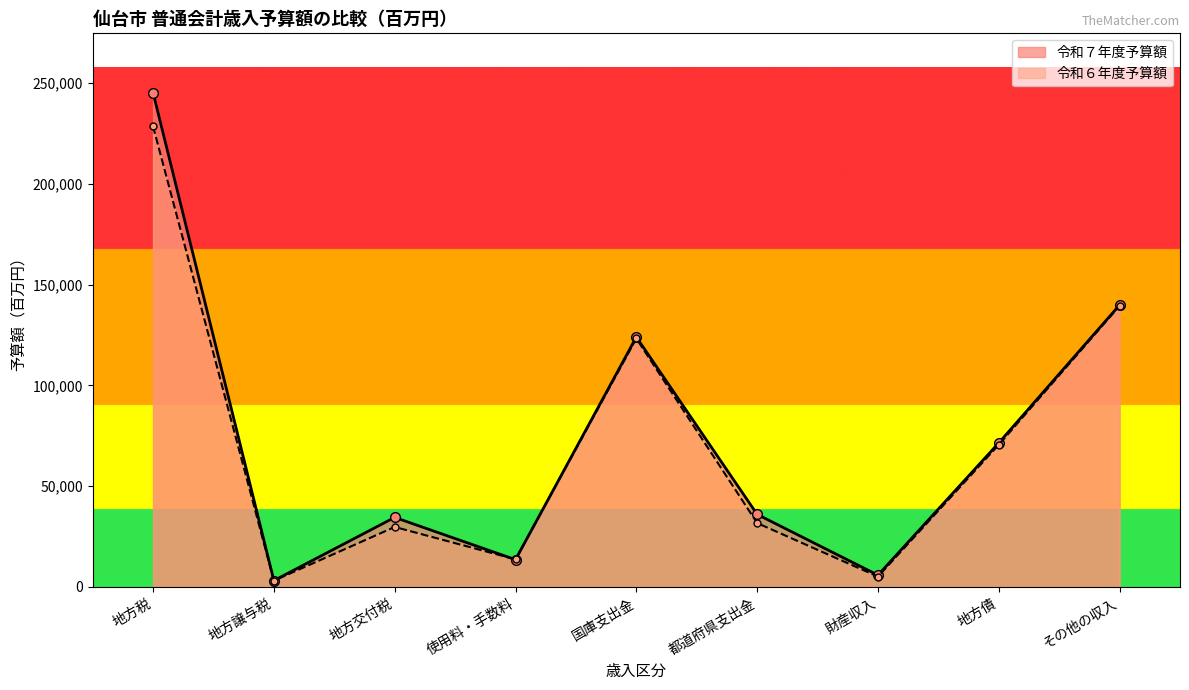

Which has a higher value, 地方交付税 or 地方債?

地方債